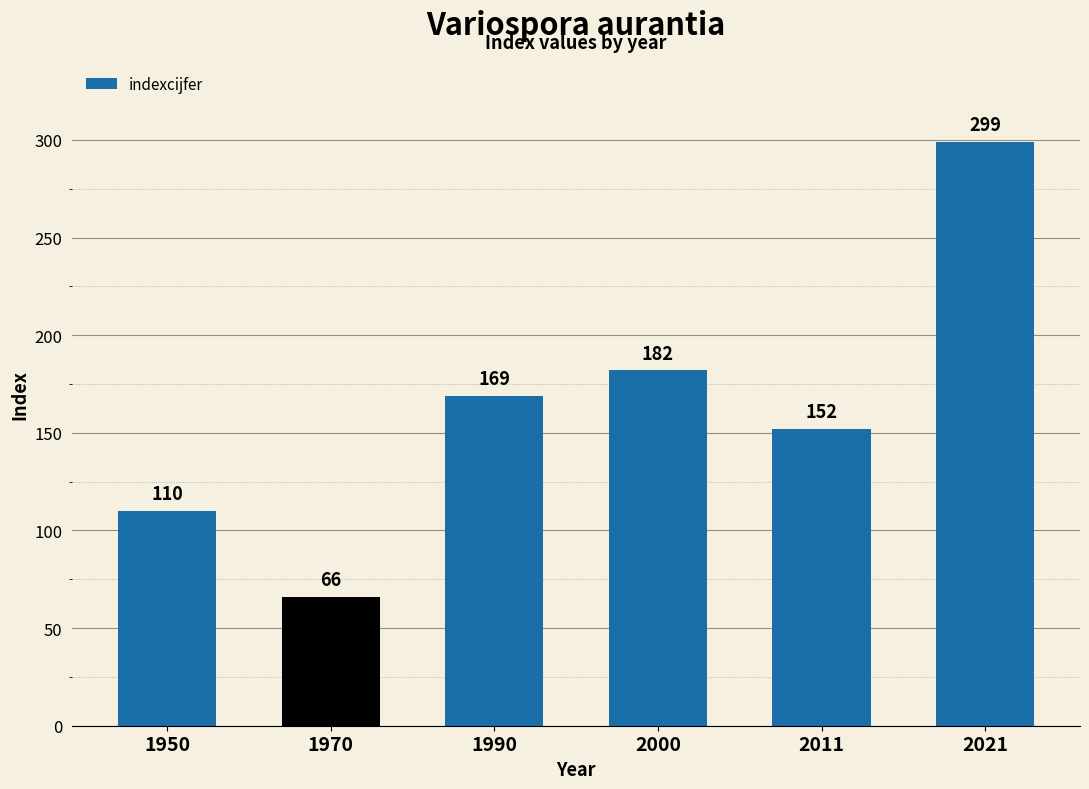

The chart shows a value of 148 at 2021. True or false?

False